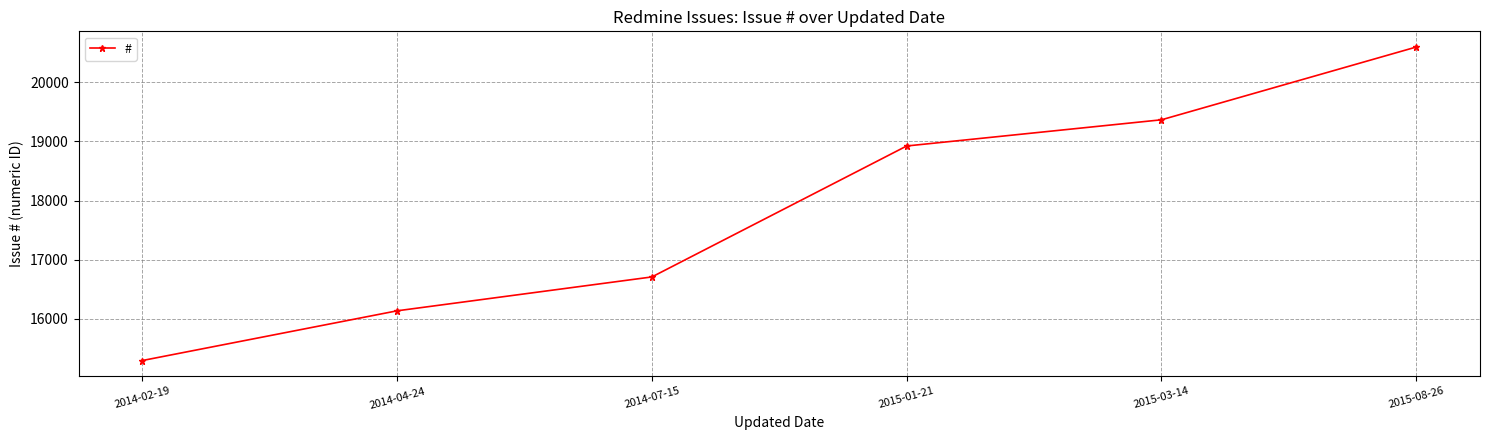

Is it true that the value at 2015-01-21 is 32874?

False